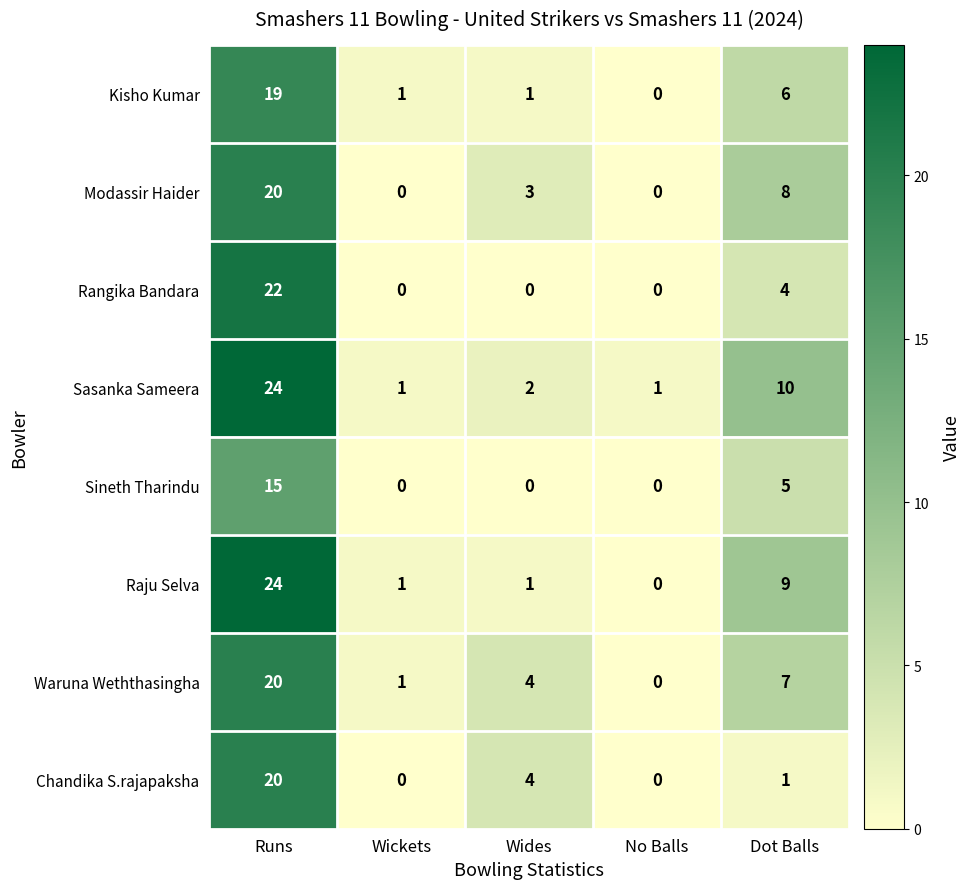

Count the Modassir Haider values in the range 0 to 8.

4